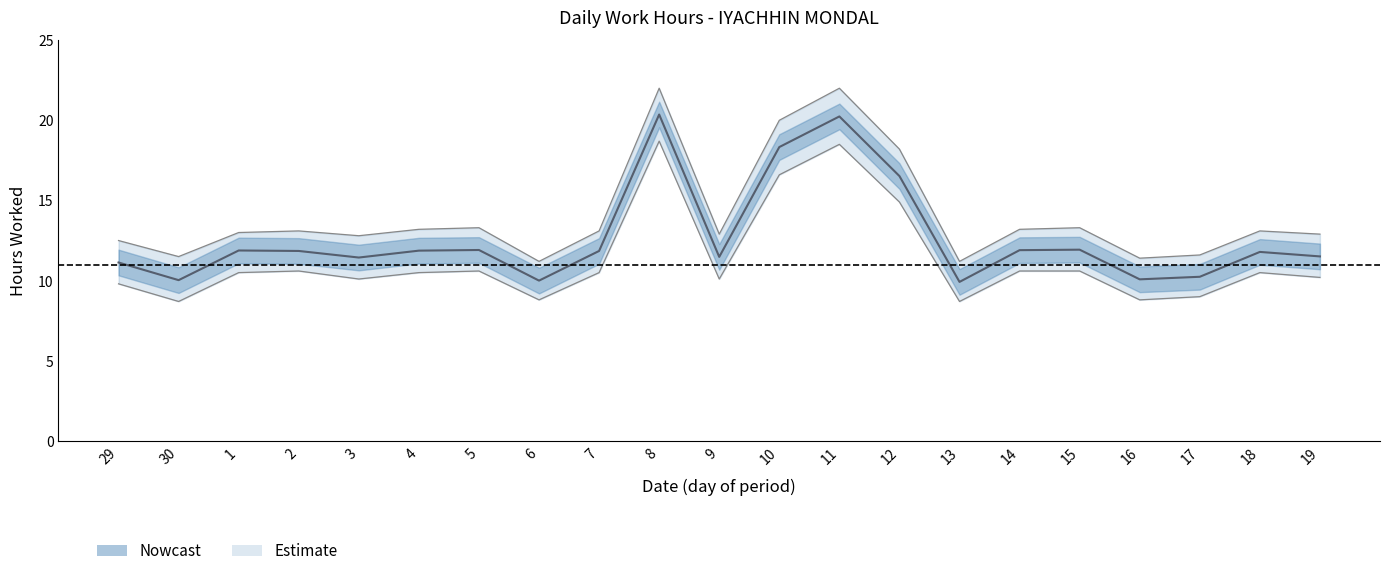

How many interior local valleys does the Low_upper series have?

6